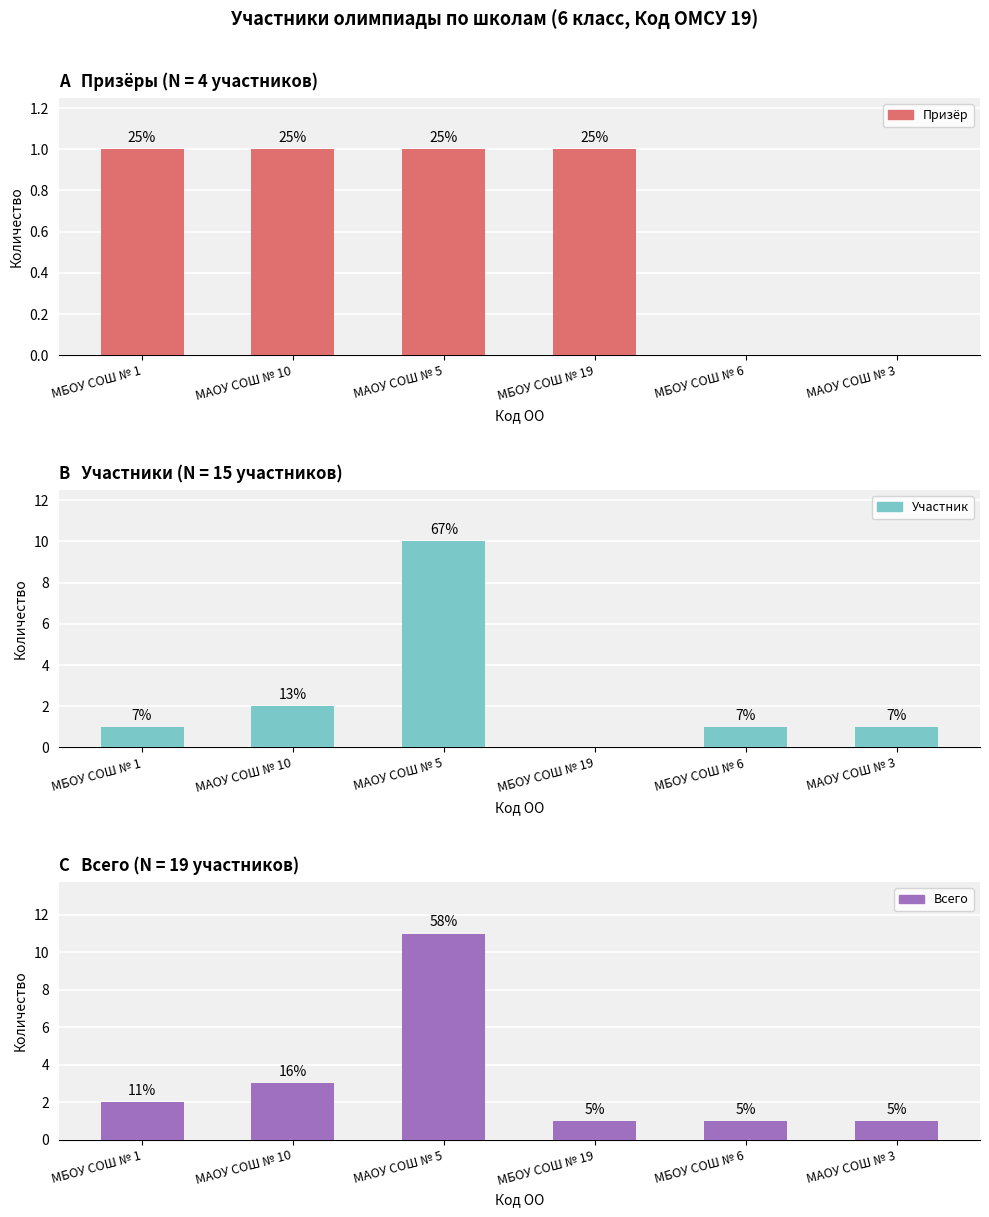

Reading left to right, list all the values displayed in this chart.

Призёр: 1	1	1	1	0	0
Участник: 1	2	10	0	1	1
Всего: 2	3	11	1	1	1